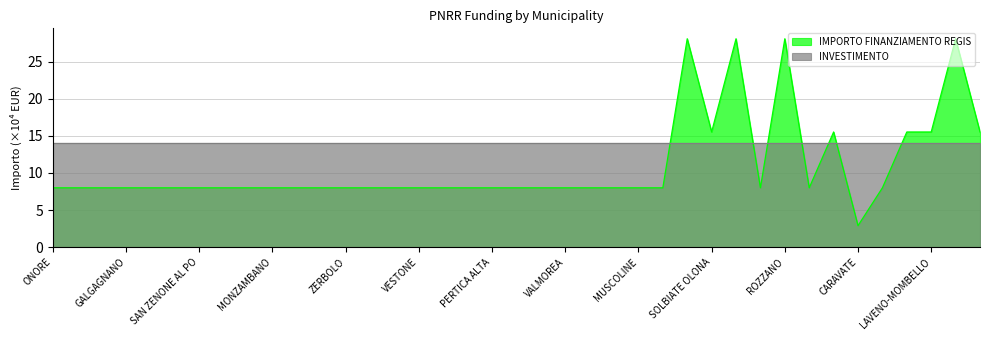

Rank the categories by value from lowest to highest.

CARAVATE, ONORE, COSTA SERINA, VERNATE, GALGAGNANO, PADERNO DADDA, BRALLO DI PREGOLA, SAN ZENONE AL PO, PONTIROLO NUOVO, PIEVE FISSIRAGA, MONZAMBANO, SUARDI, CAVRIANA, ZERBOLO, PROVAGLIO VAL SABBIA, MORAZZONE, VESTONE, ROE VOLCIANO, RONCELLO, PERTICA ALTA, ENDINE GAIANO, NUVOLERA, VALMOREA, PREMOLO, BAGOLINO, MUSCOLINE, SABBIONETA, SUELLO, CORTE DE CORTESI CON CIGNONE, RANCIO VALCUVIA, SOLBIATE OLONA, SANNAZZARO DE BURGONDI, SPIRANO, LAVENO-MOMBELLO, CISLIANO, DESIO, LAINATE, ROZZANO, MONTICHIARI